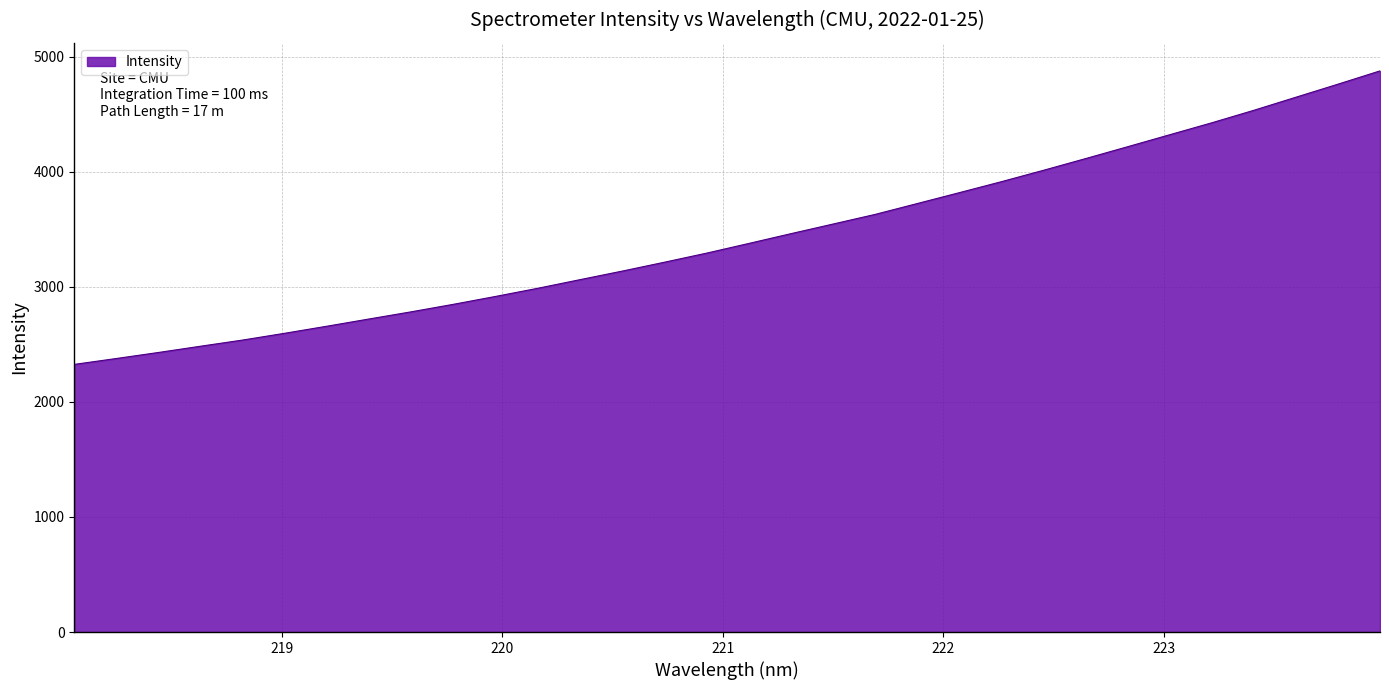

What is the maximum value shown in the chart?

4876.2